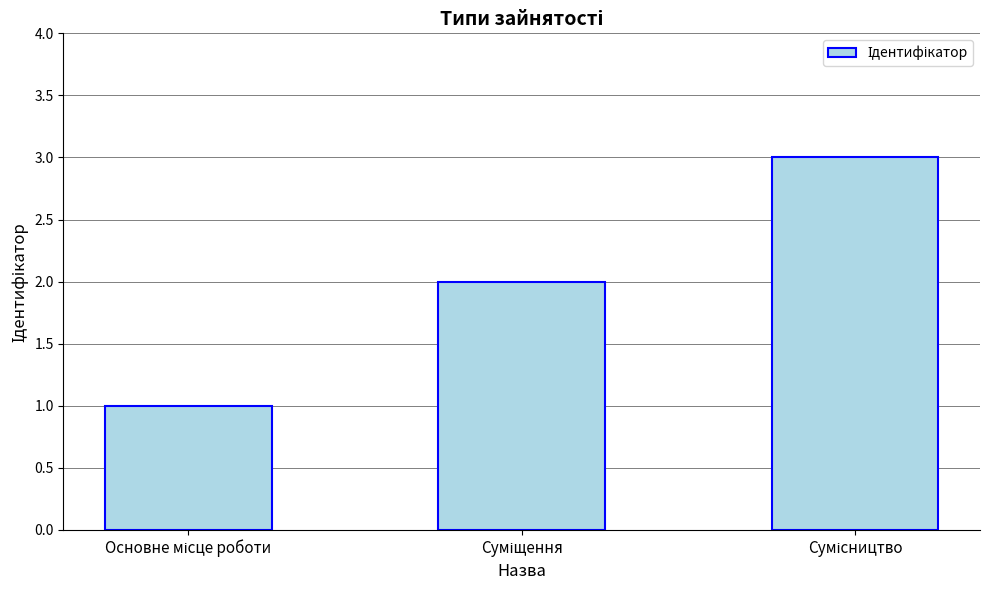

What is the sum of all values?

6